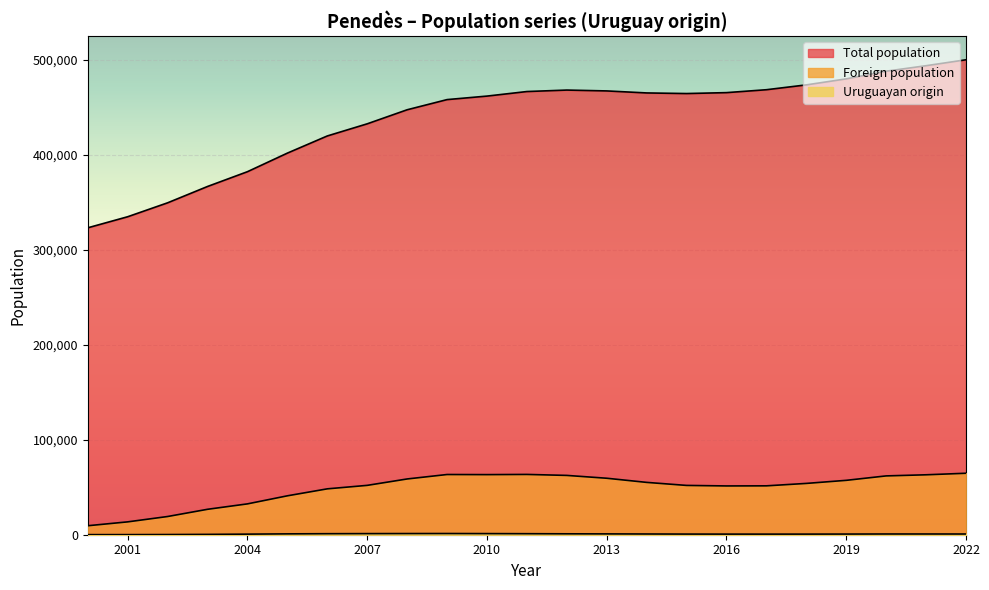

Where is the first local minimum for Foreign population?

2016